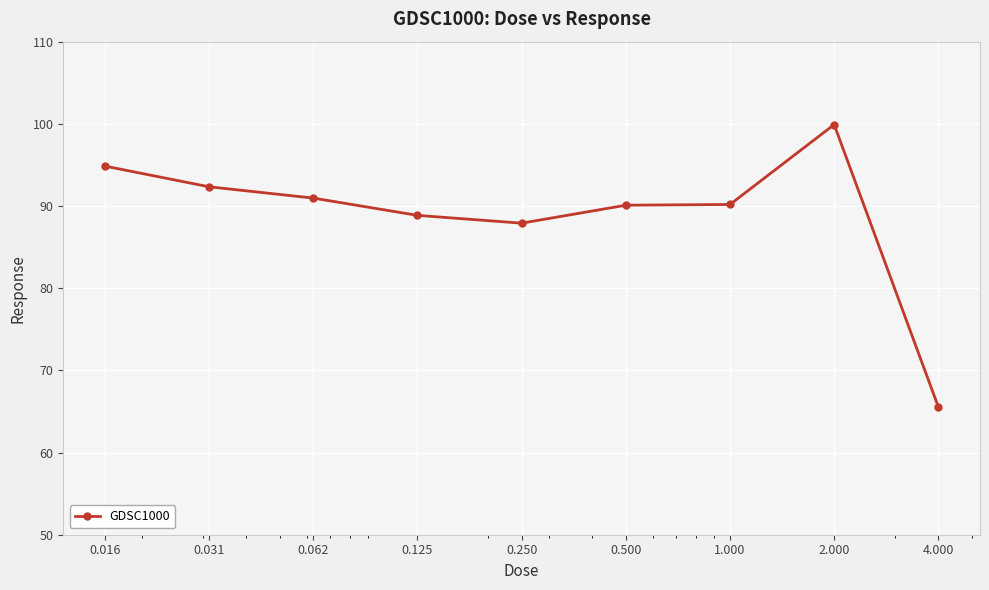

What is the smallest value displayed?

65.6